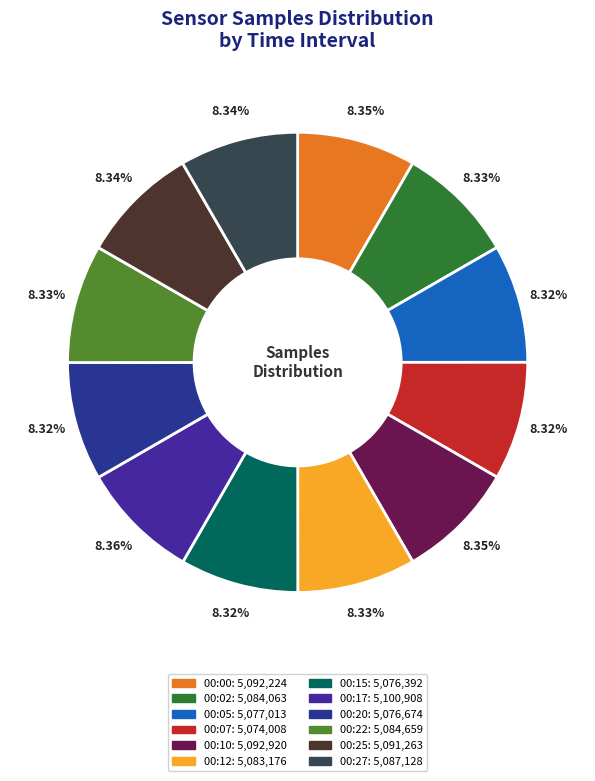

Approximately how many times larger is the value at 00:27 compared to 00:10?

1.0